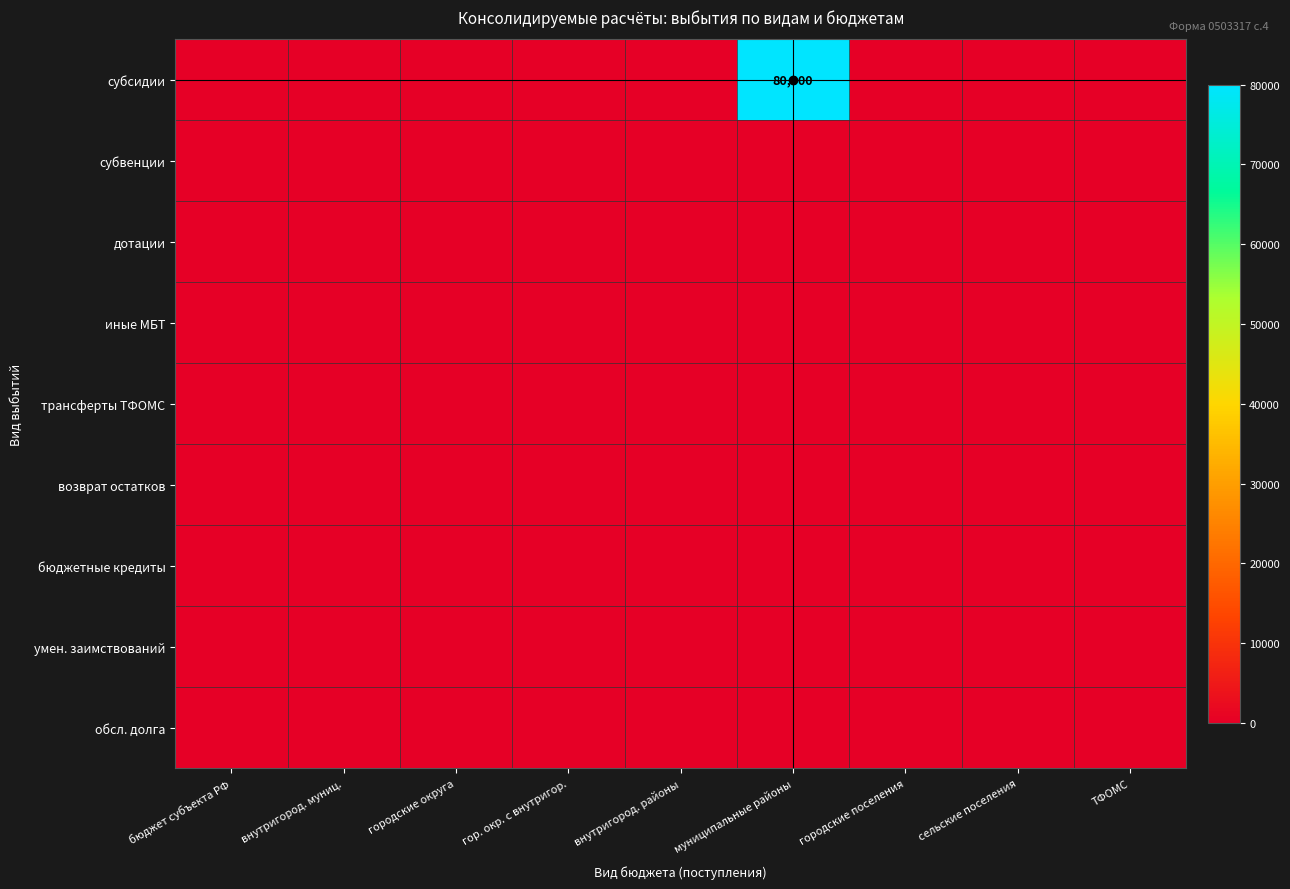

At which category is the sum across all series the highest?

муниципальные районы